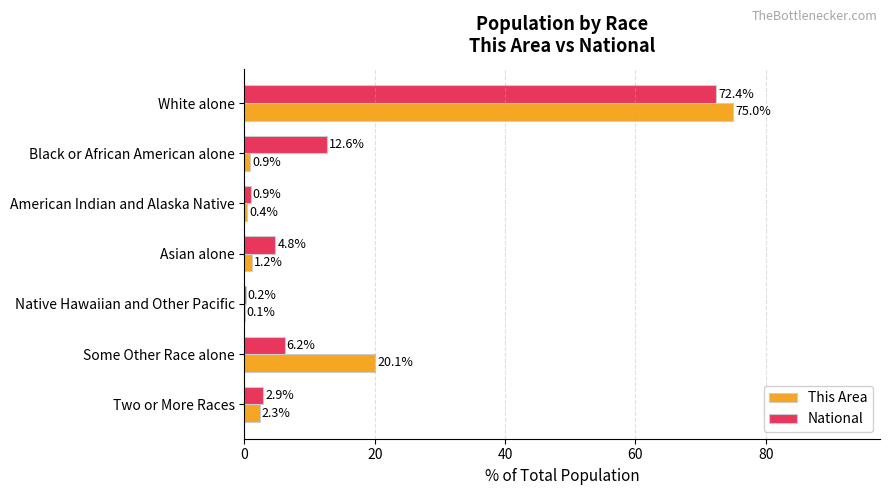

Between Black or African American alone and Asian alone, which series saw the biggest shift?

National